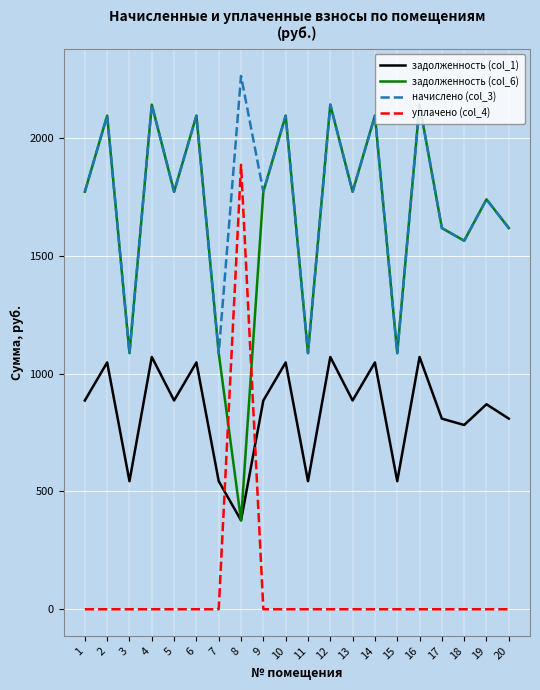

How many interior local valleys does the начислено (col_3) series have?

8